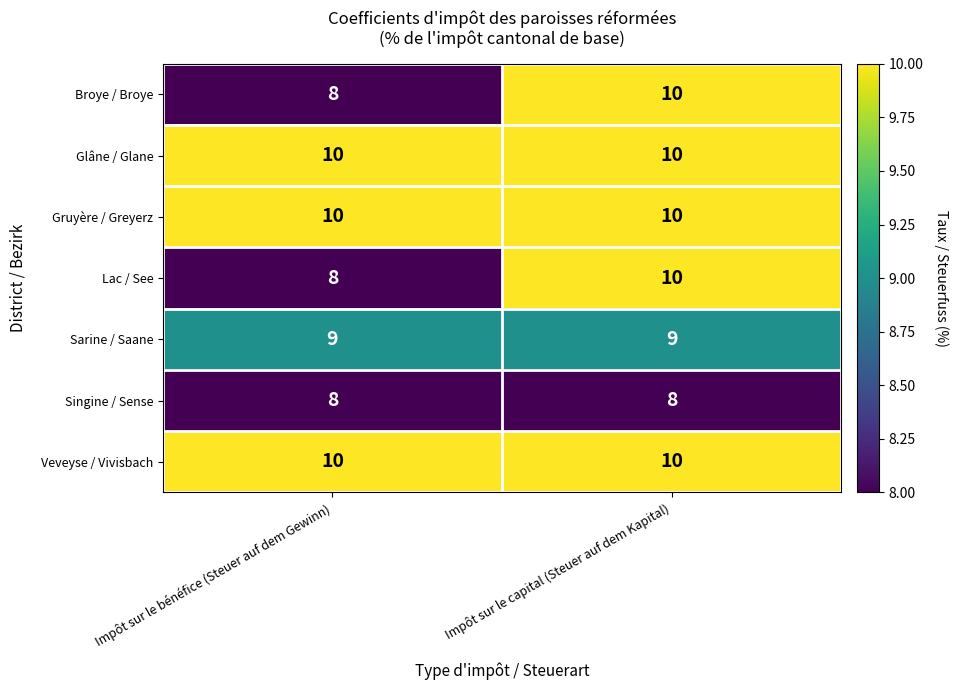

What is the difference between the highest and lowest values at Impôt sur le capital (Steuer auf dem Kapital)?

2